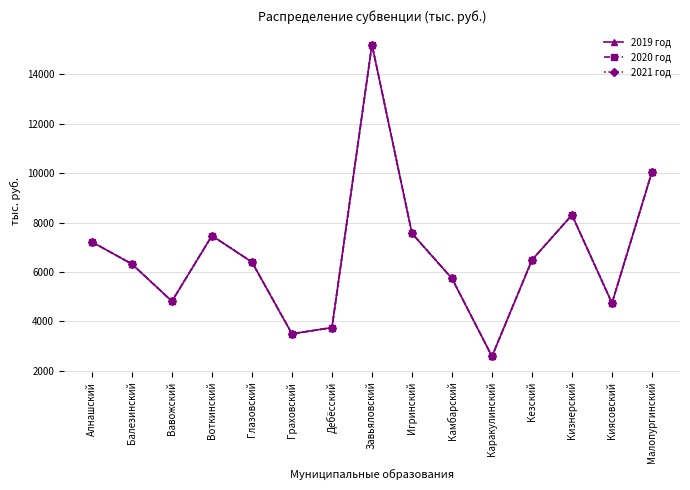

Does the chart have visible grid lines?

Yes